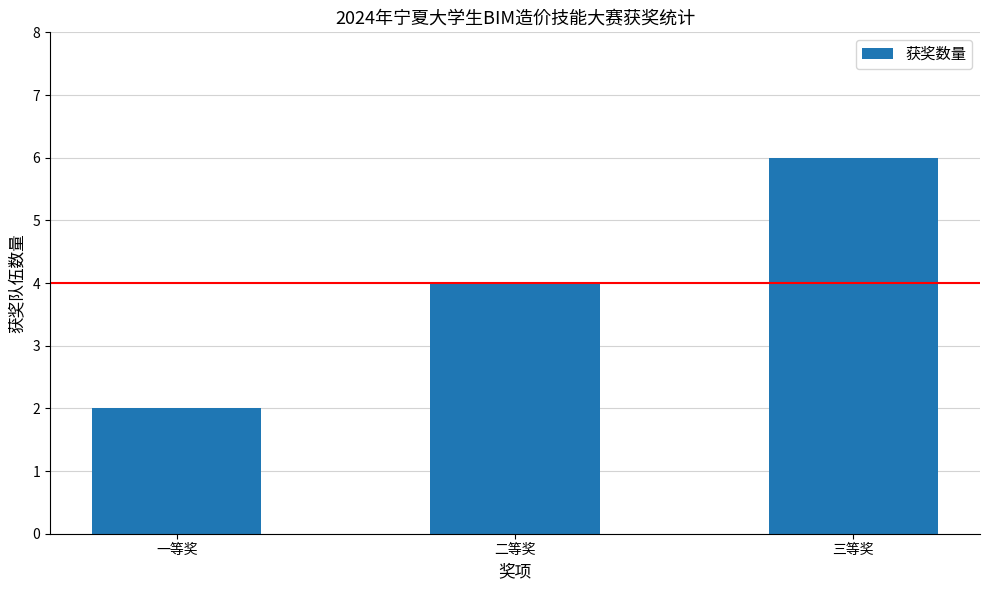

What is the minimum value shown in the chart?

2